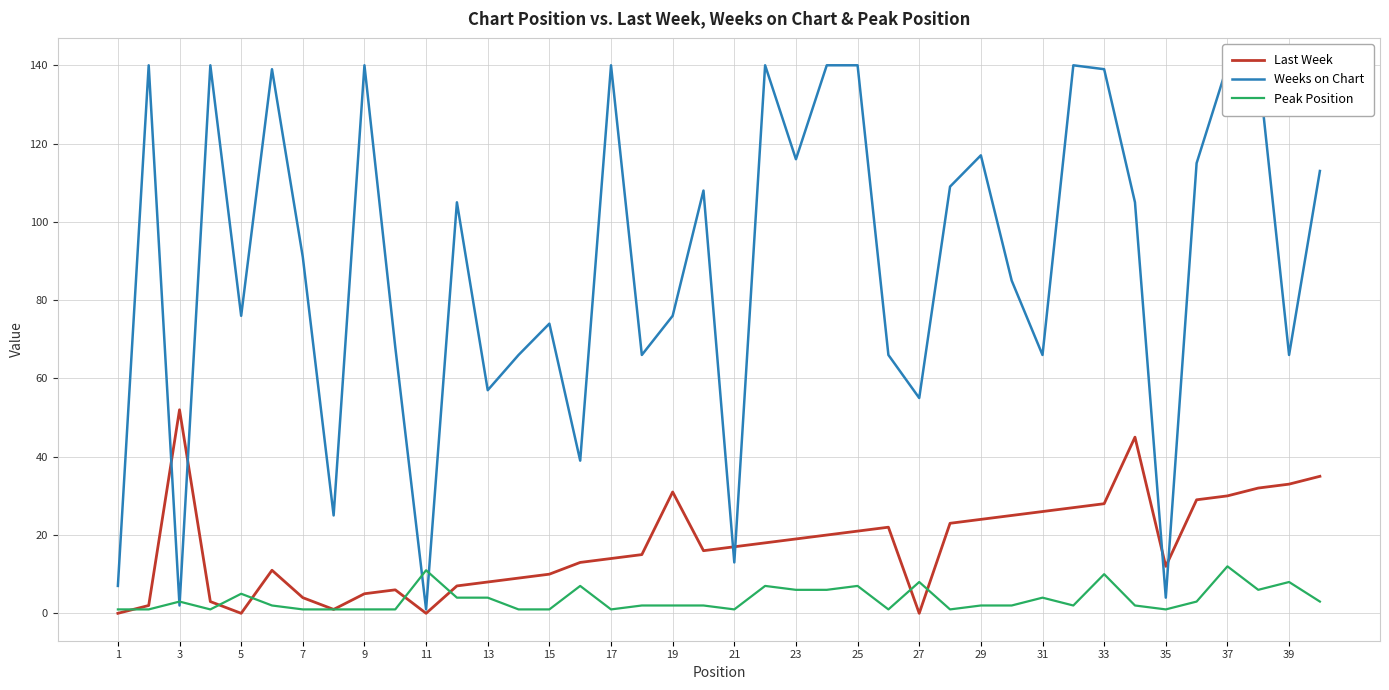

What is the value of the Peak Position point at the 12th from the left?

4